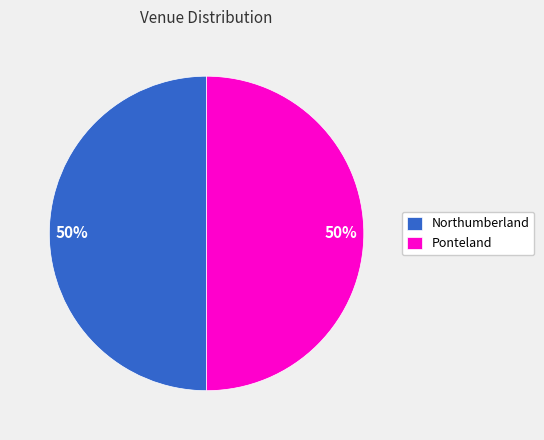

What is the ratio of the value at Ponteland to the value at Northumberland?

1.0